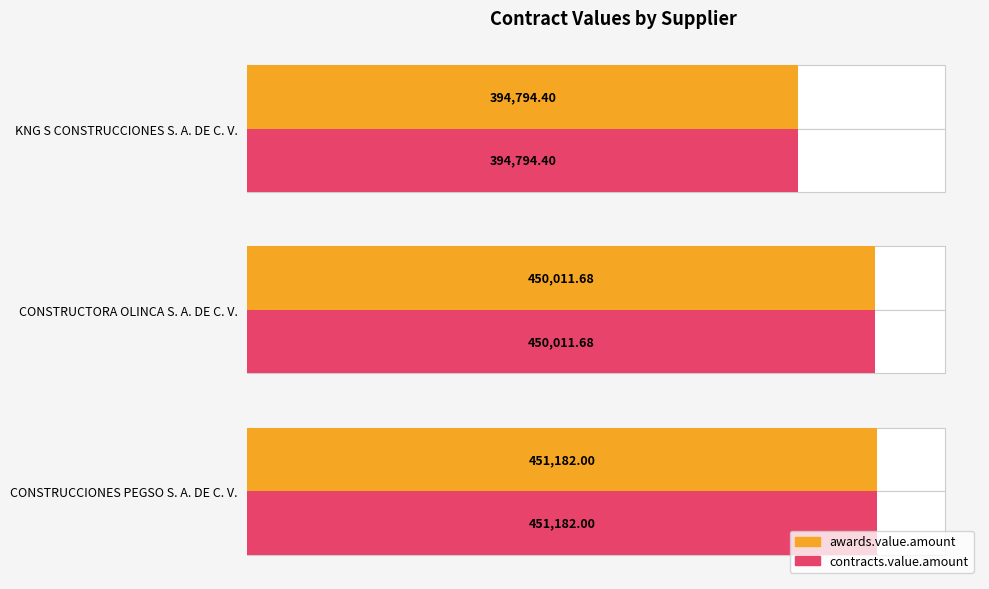

Is the value of contracts.value.amount at CONSTRUCTORA OLINCA S. A. DE C. V. greater than the value of awards.value.amount at CONSTRUCTORA OLINCA S. A. DE C. V.?

No